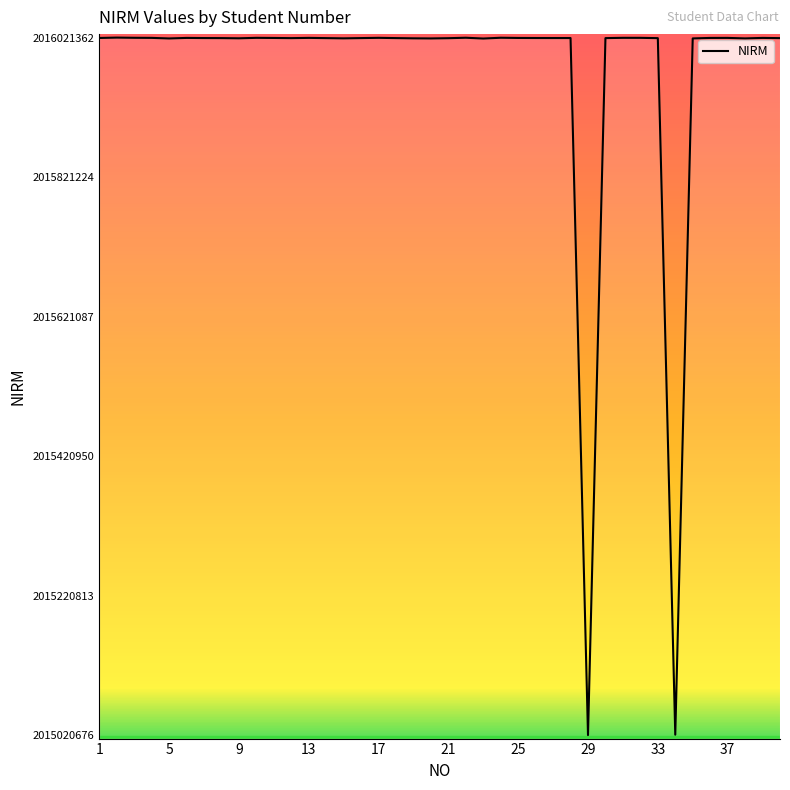

What is the minimum value shown in the chart?

2015020676